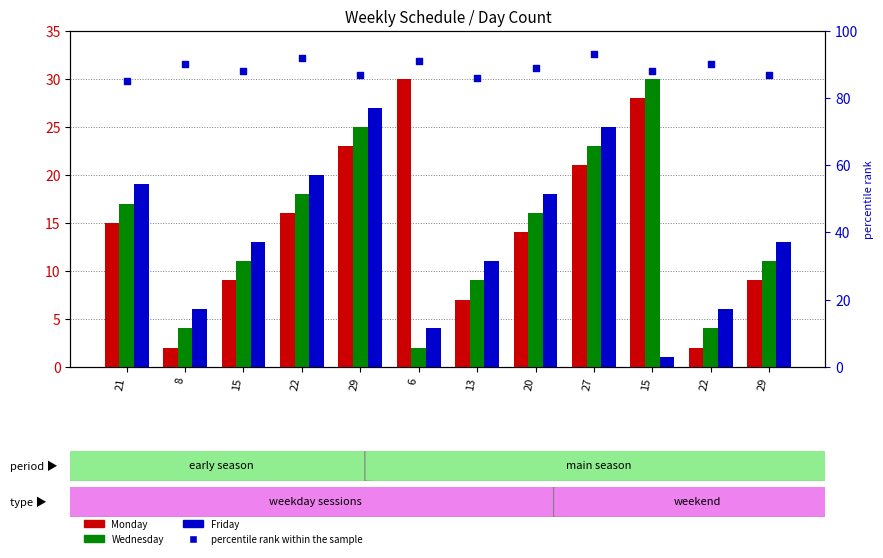

Which series has the largest Y range (max minus min)?

Monday